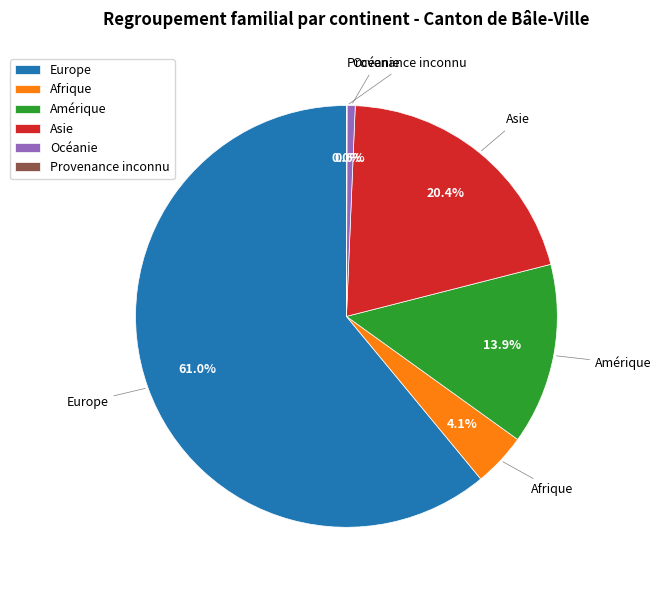

What portion of the pie excludes Océanie?

99.4%